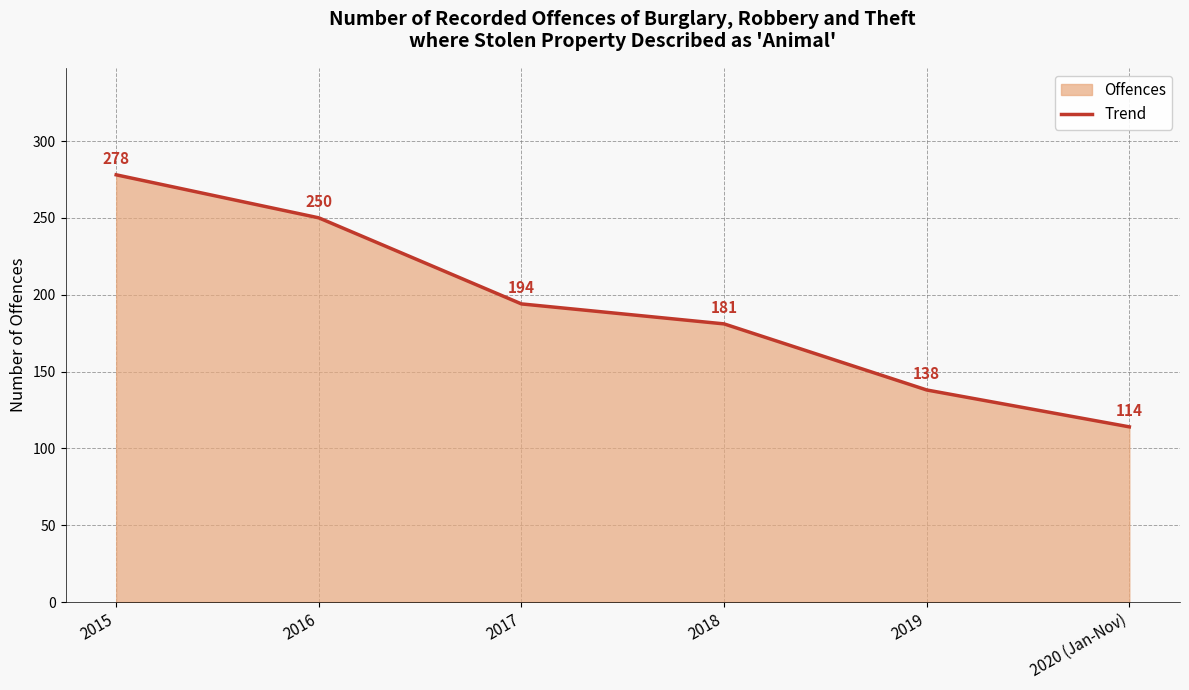

Which has a higher value, 2019 or 2018?

2018